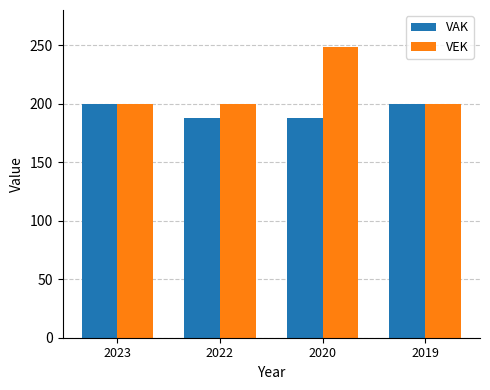

What is the value of the VAK bar at the 1st from the left?

200